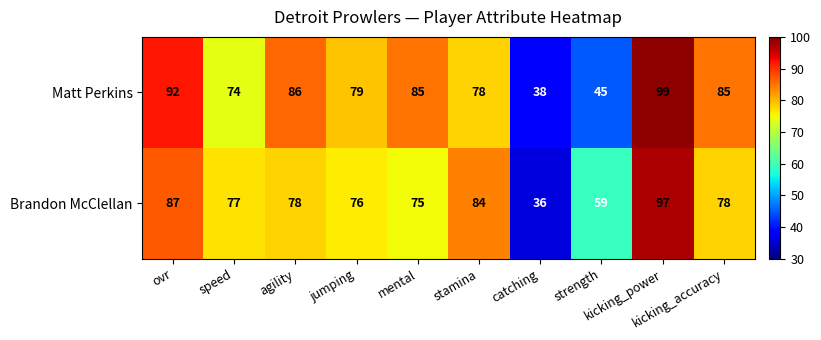

At which category is the sum across all series the highest?

kicking_power